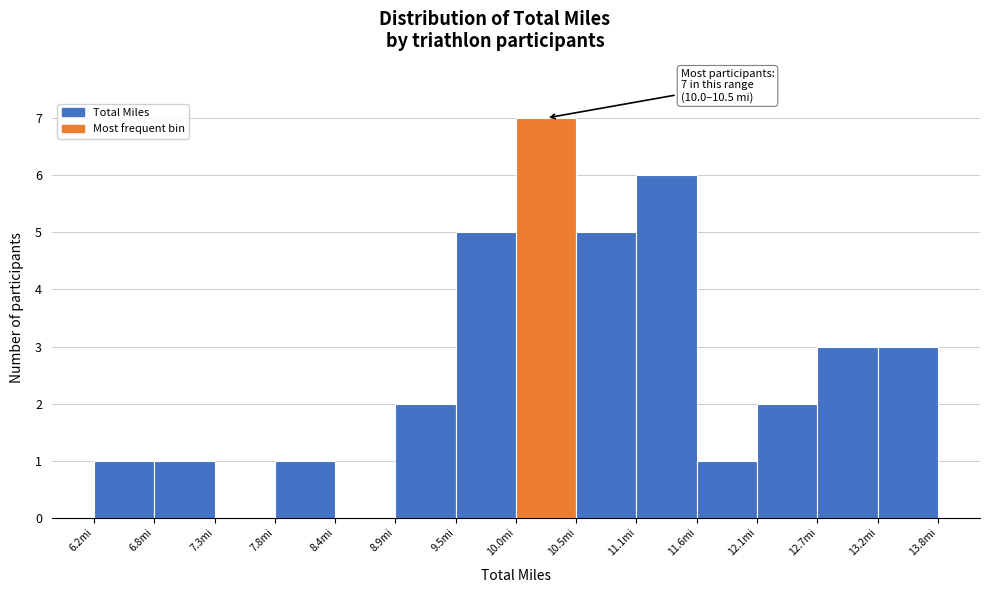

Over which range of the x-axis is the bar tallest?

10.0 to 10.5